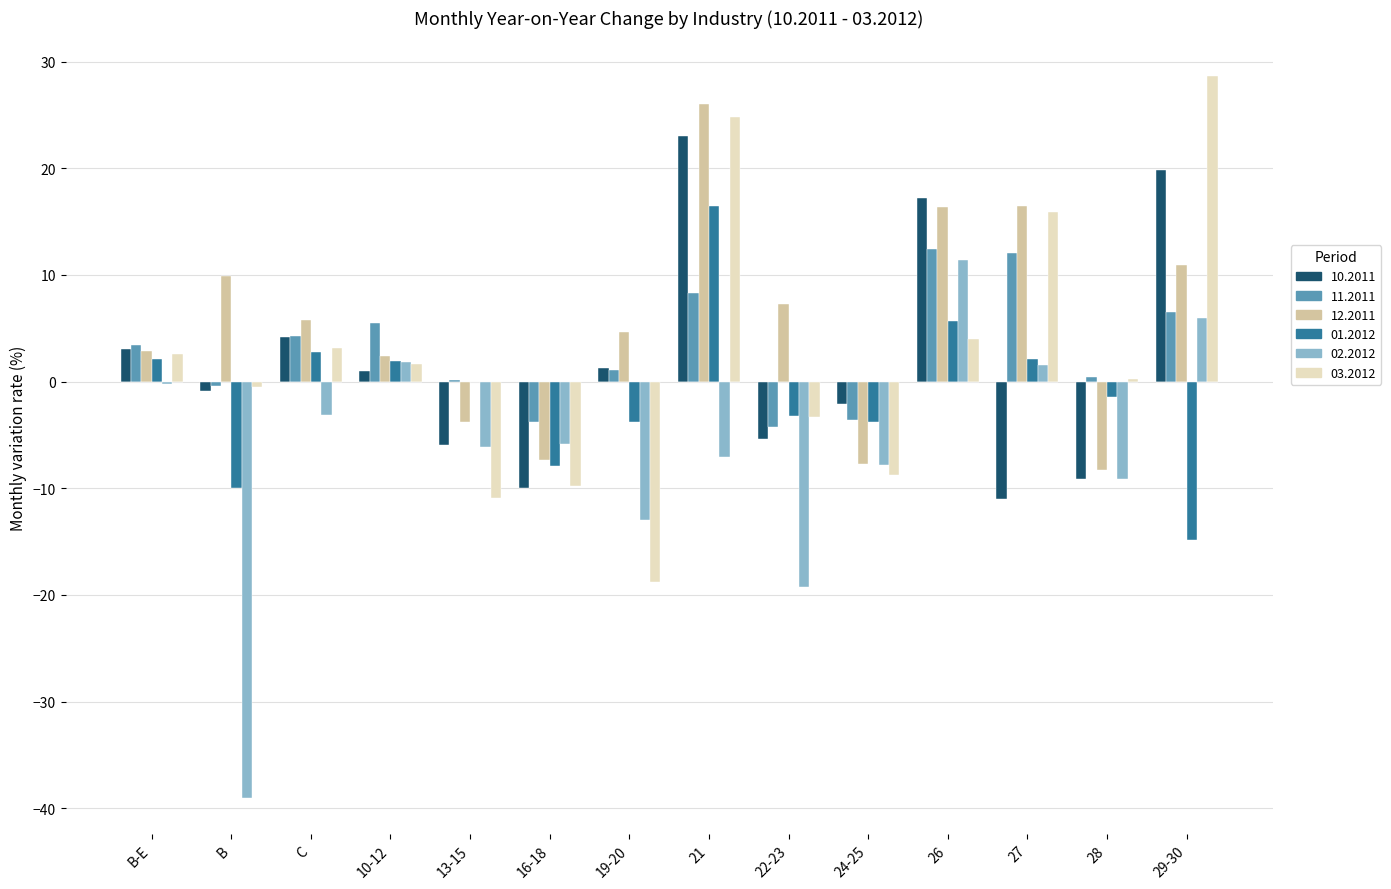

What are all the series names shown in the legend?

10.2011, 11.2011, 12.2011, 01.2012, 02.2012, 03.2012